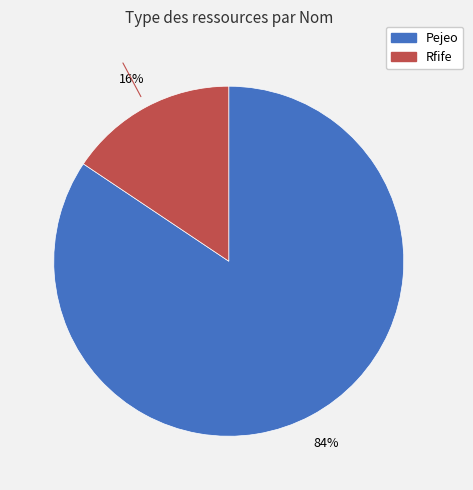

To the nearest percent, what is the average slice percentage?

50%